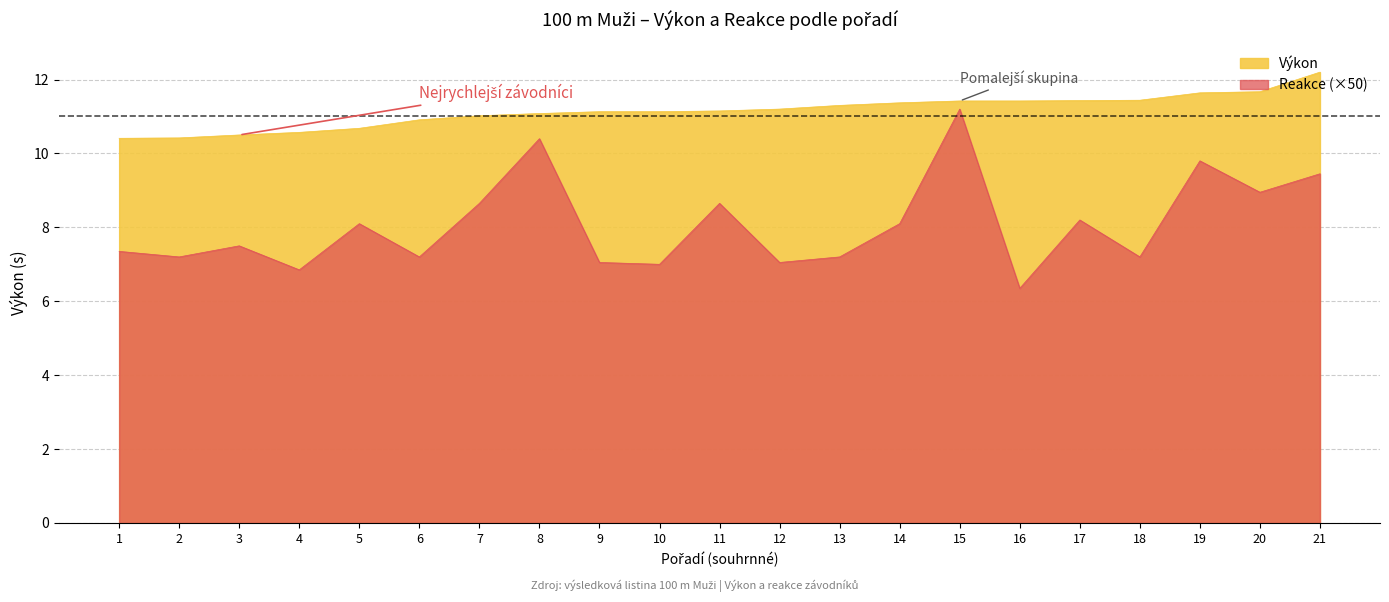

How many series are shown in this chart?

2